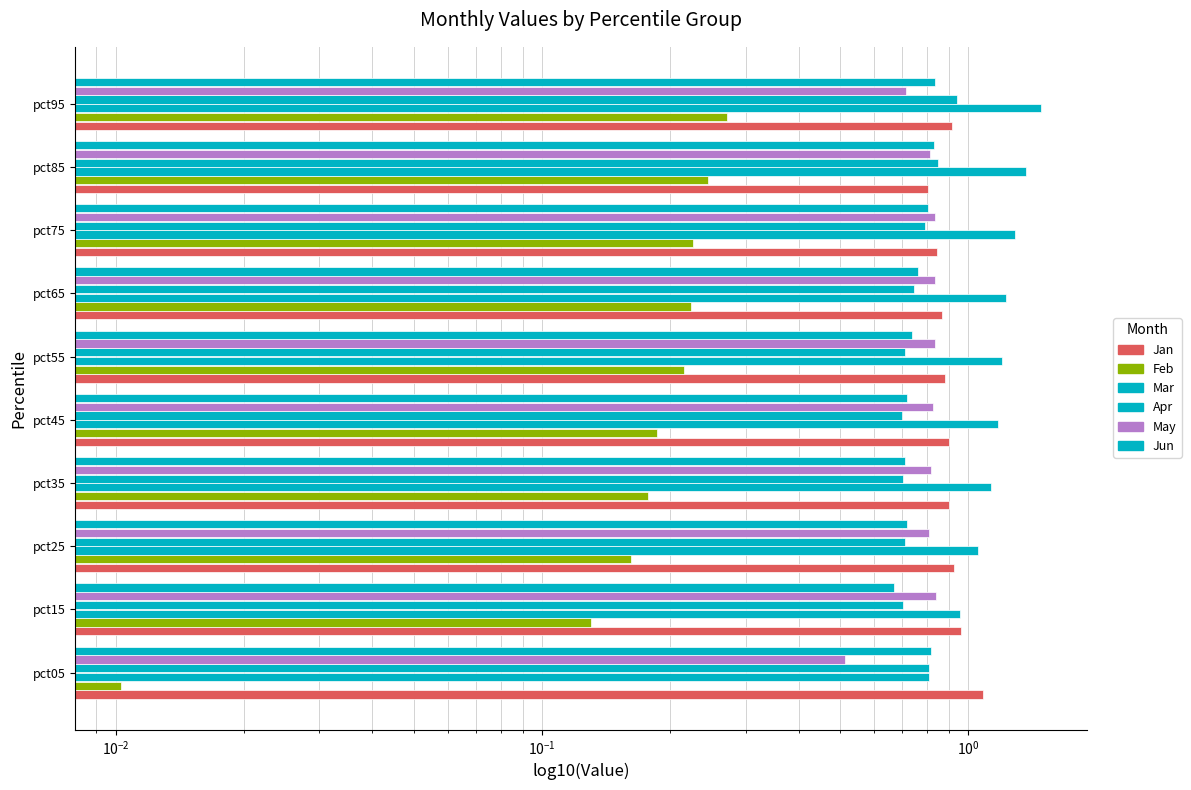

What is the average value of the Feb series?

0.2